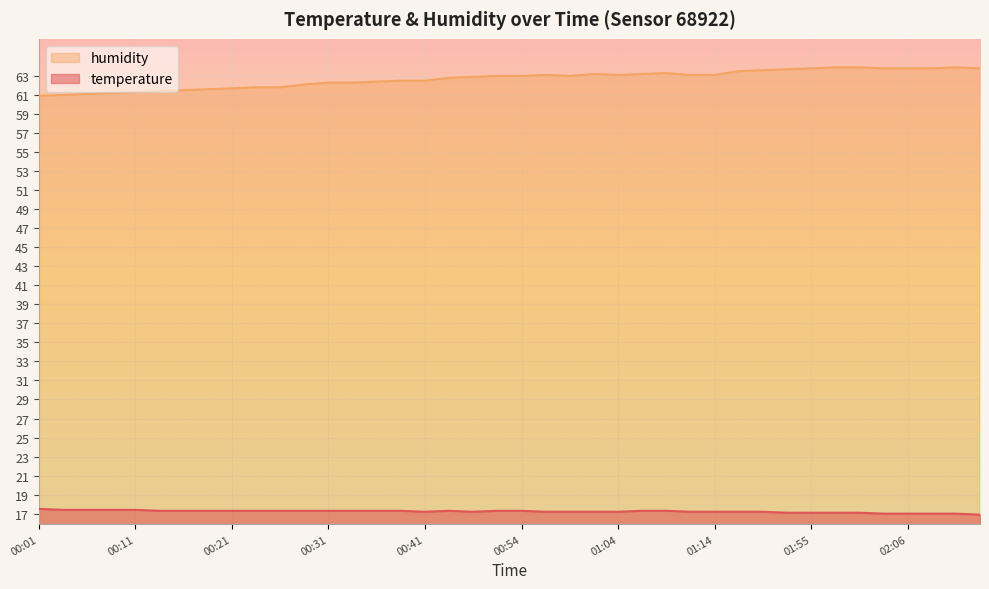

Which category has the highest value in the humidity series?

01:57